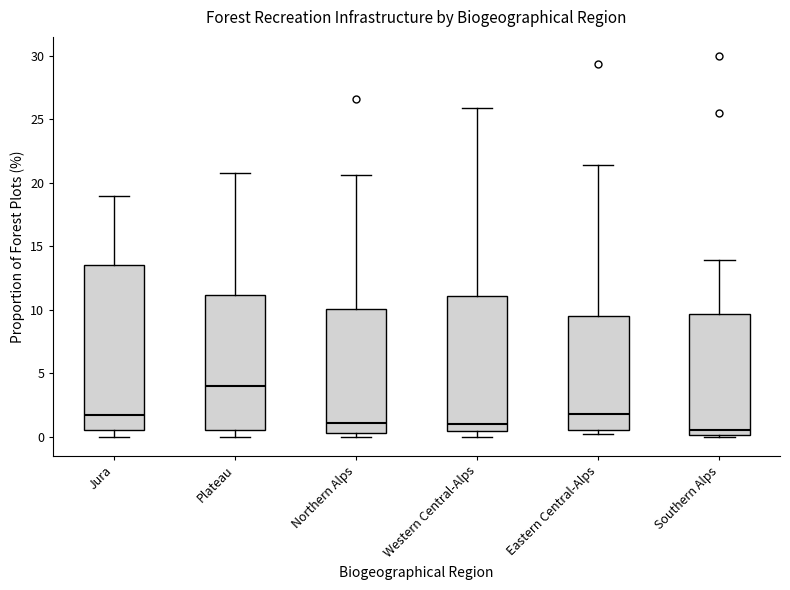

Where does the median line of the box for Southern Alps sit on the y-axis? The values are not printed on the chart, so give them approximately, as read against the axis.

0.5